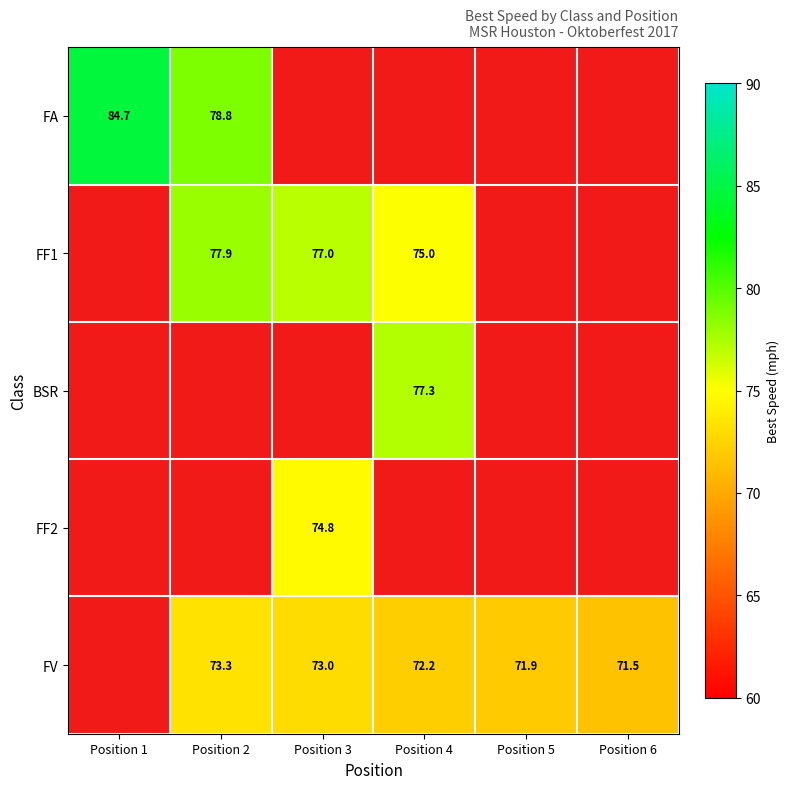

At how many categories does at least one series exceed 72?

4